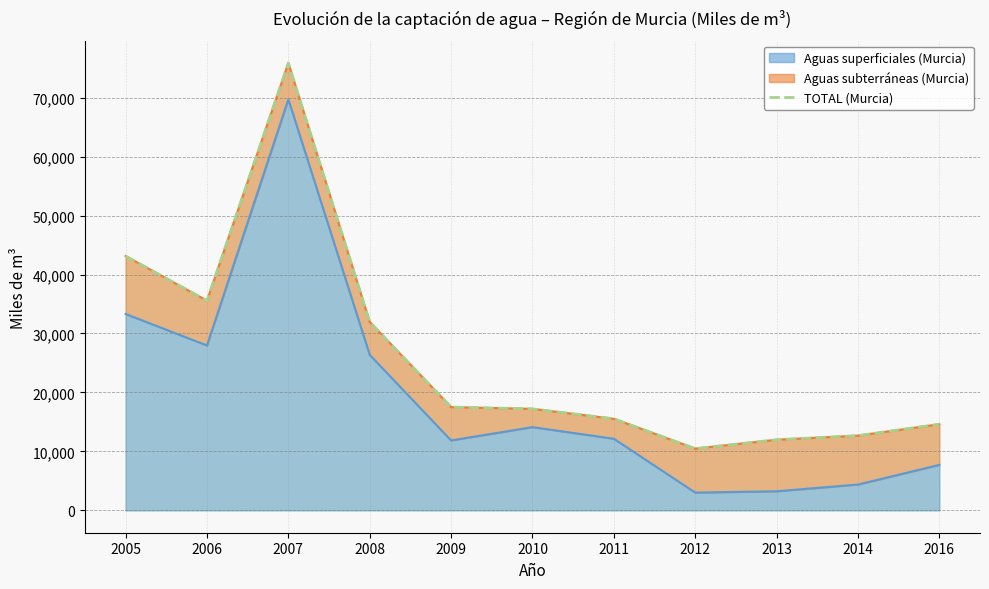

Which label corresponds to the smallest value in the chart?

2012